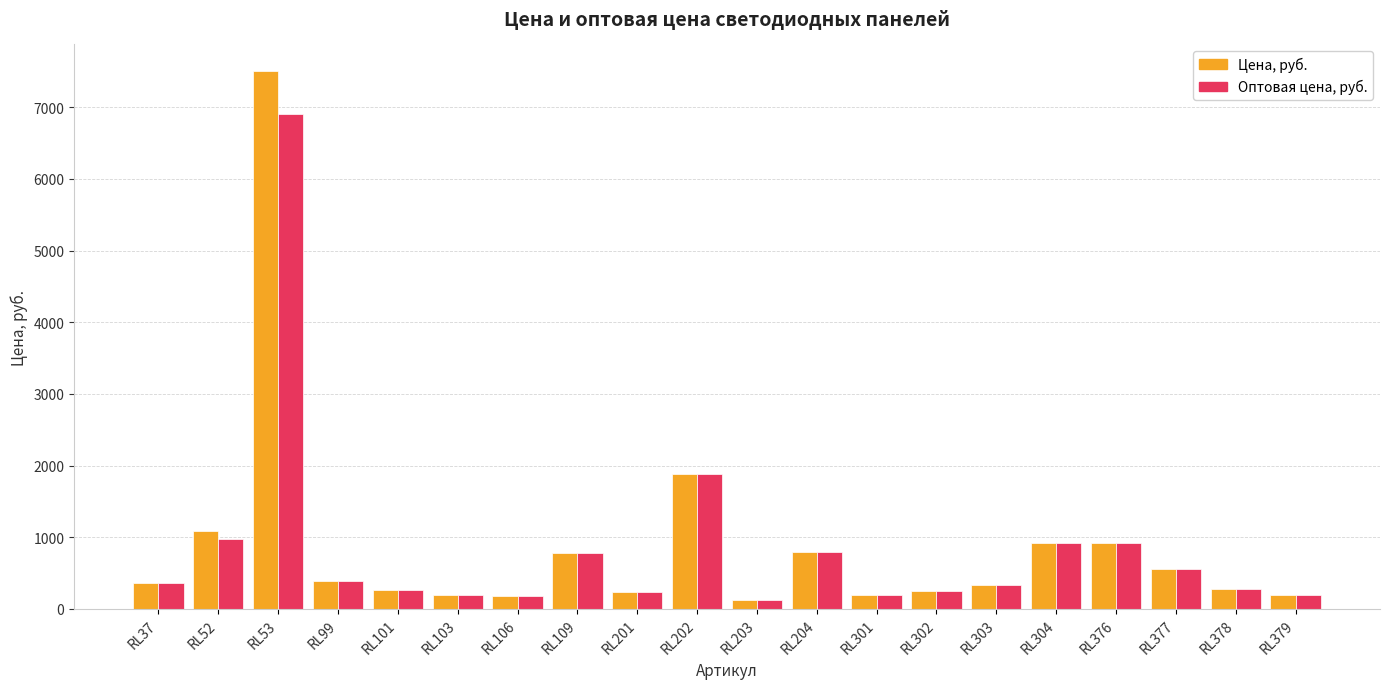

Which category has the lowest value in the Цена, руб. series?

RL203